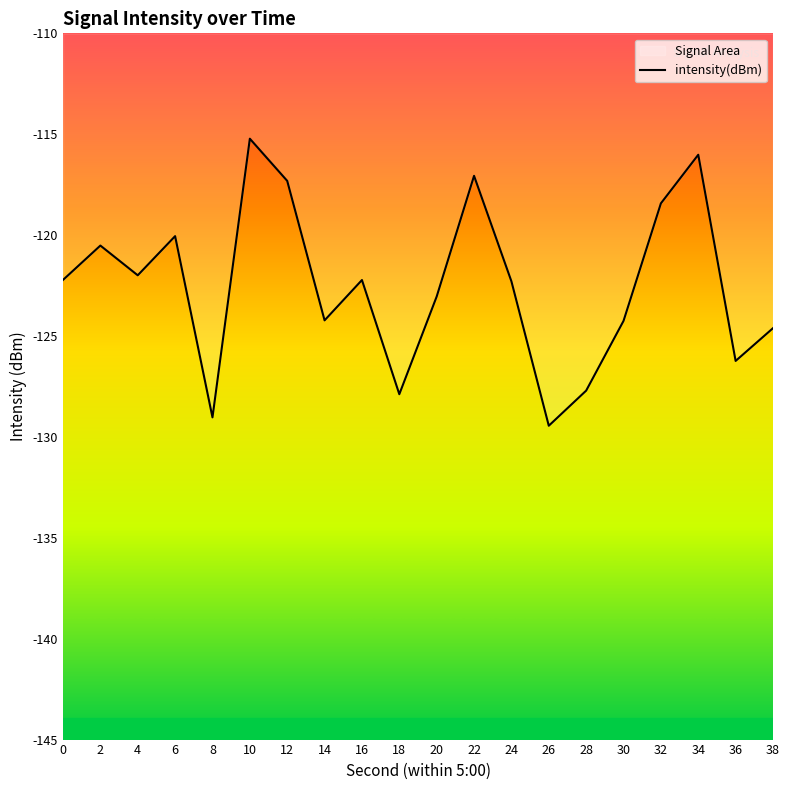

What is the average value?

-122.5